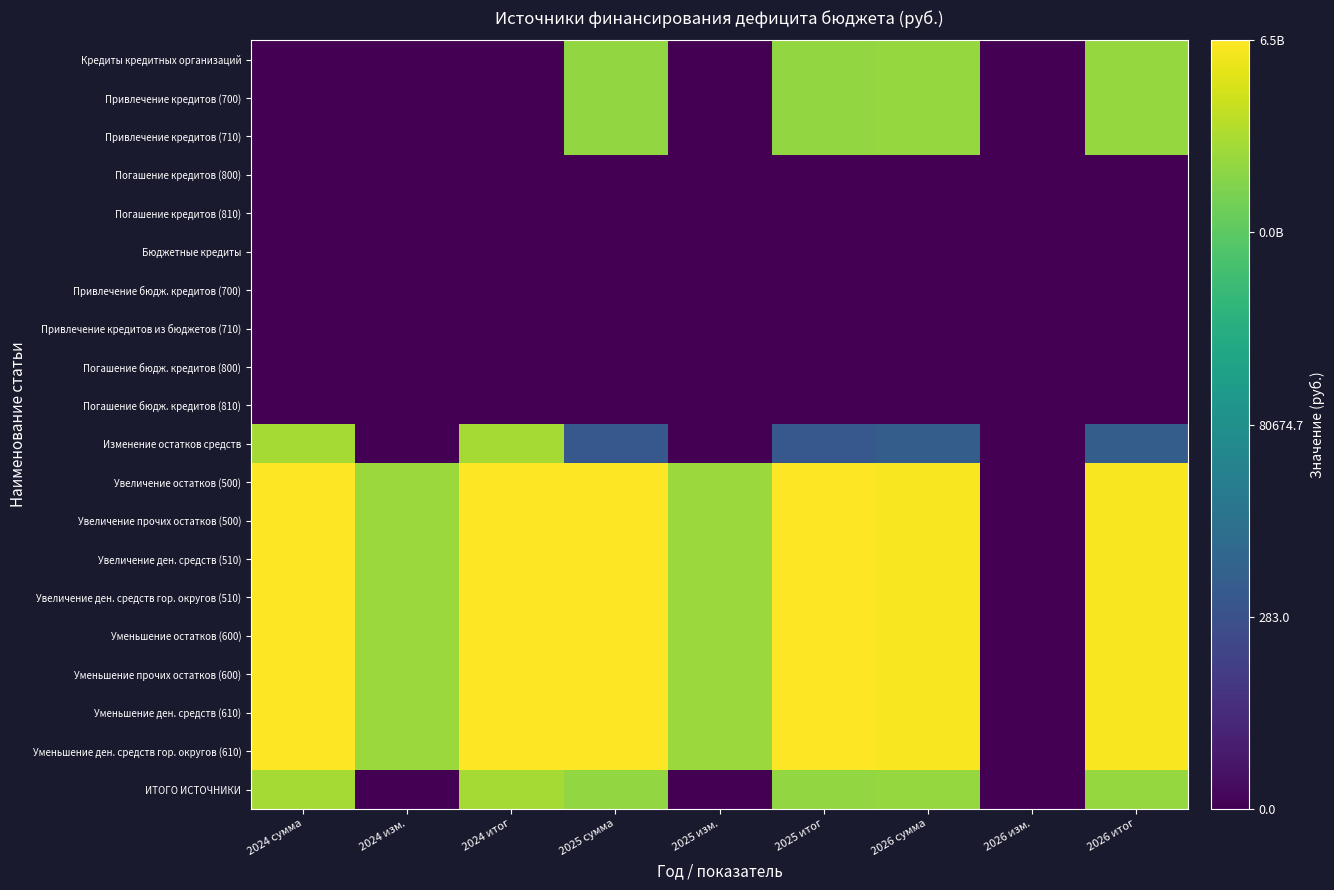

What is the total value across all series at 2025 итог?

262.5